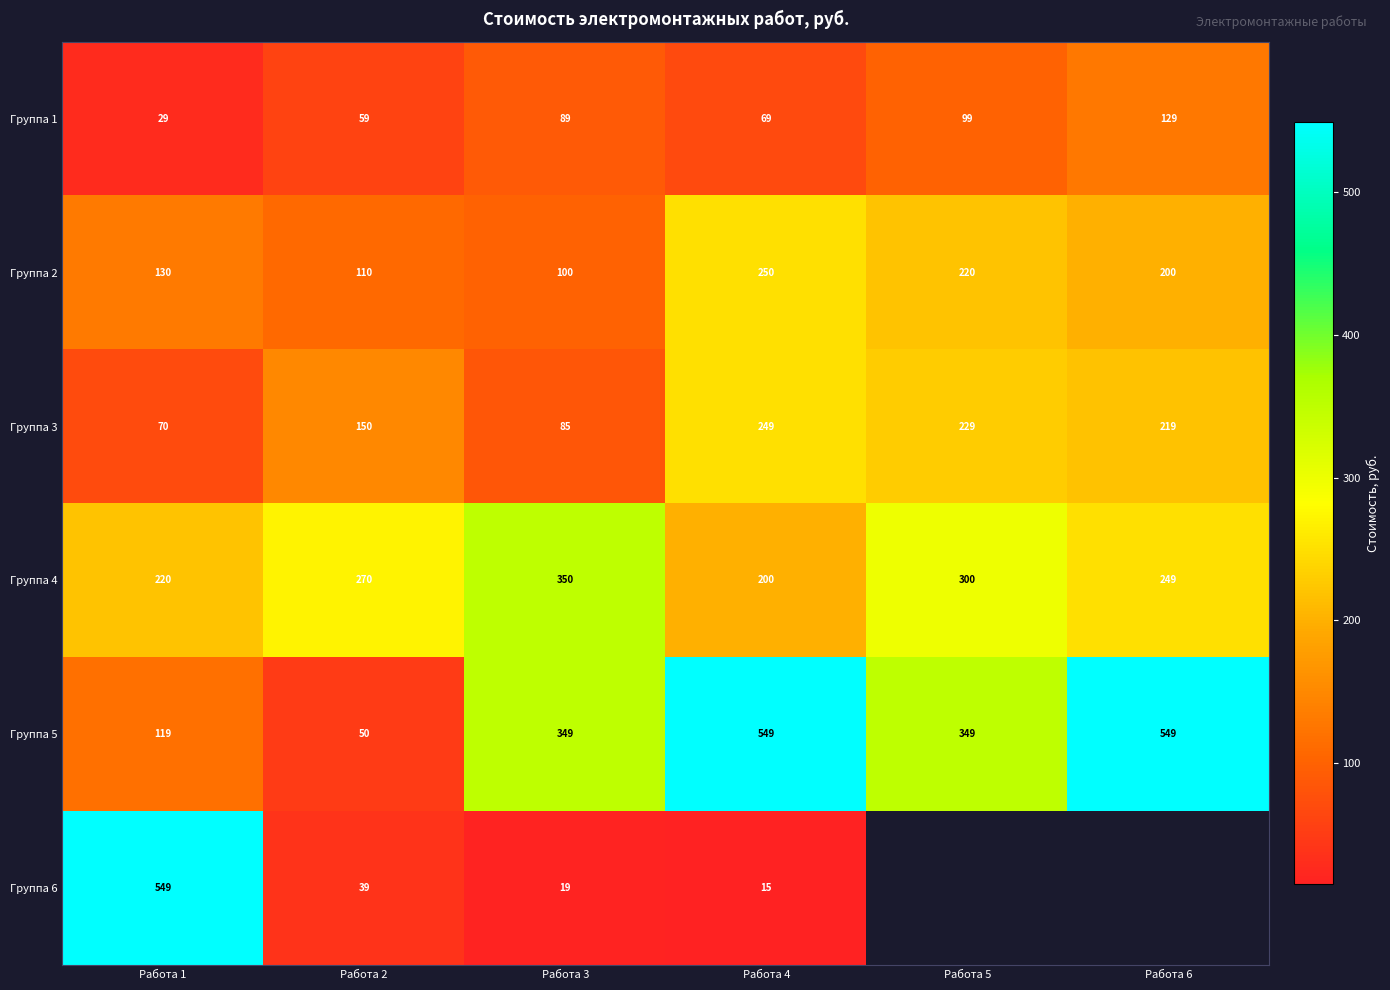

At which label is Группа 3 closest to 159?

Работа 2